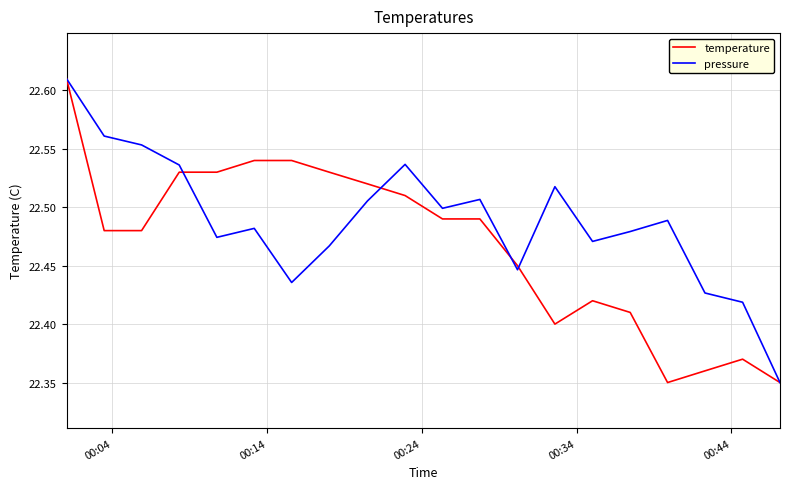

Rank the series by their average value, from highest to lowest.

pressure, temperature